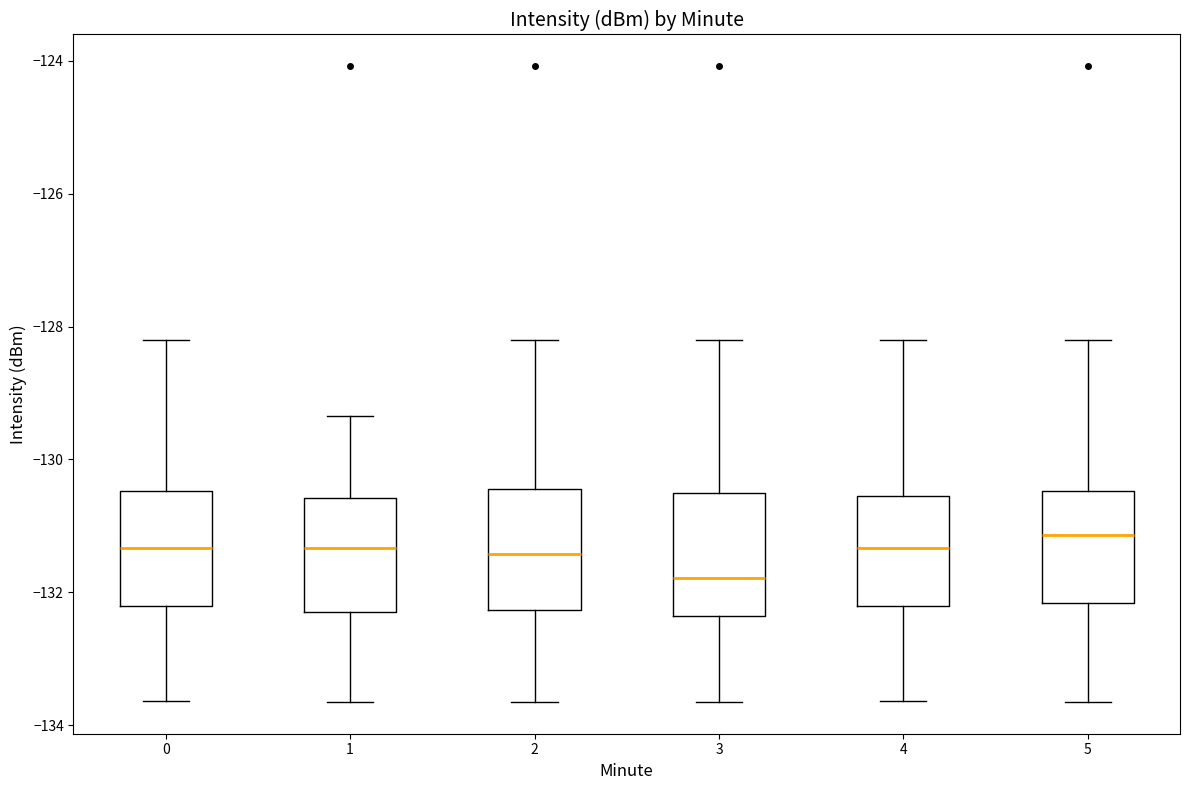

Where is the upper edge of the box at x = 0 on the y-axis? The values are not printed on the chart, so give them approximately, as read against the axis.

-130.4